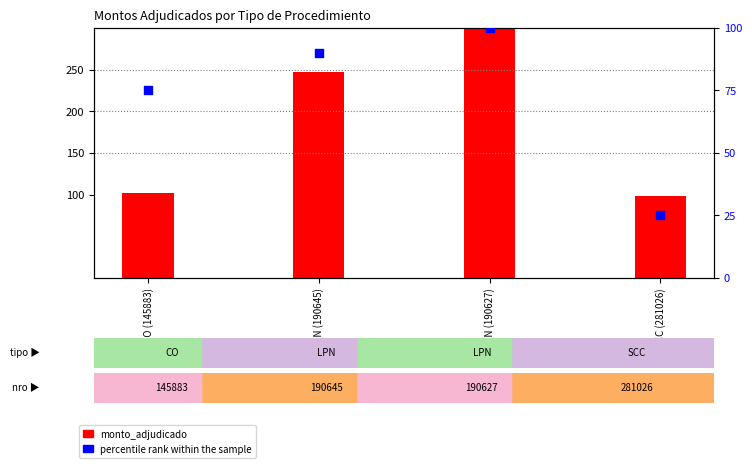

Which series reaches the maximum Y coordinate?

monto_adjudicado